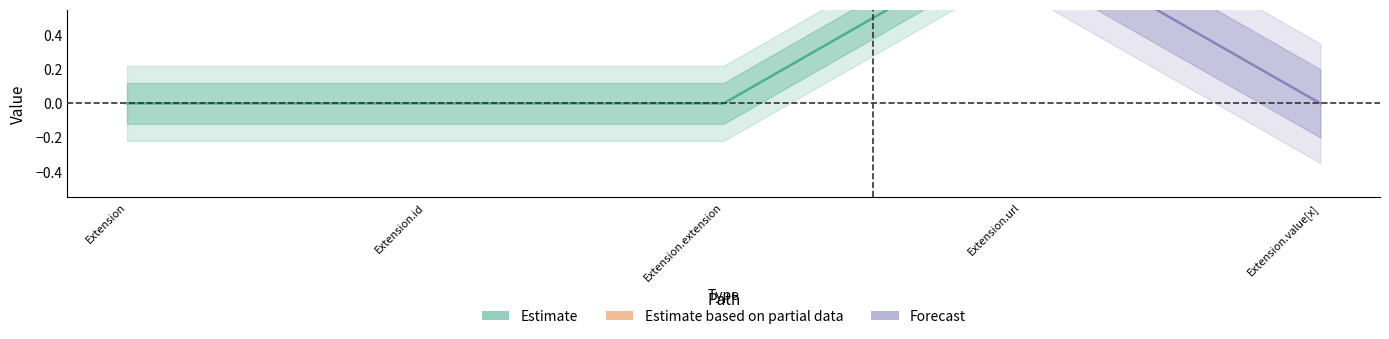

What is the maximum value shown in the chart?

1